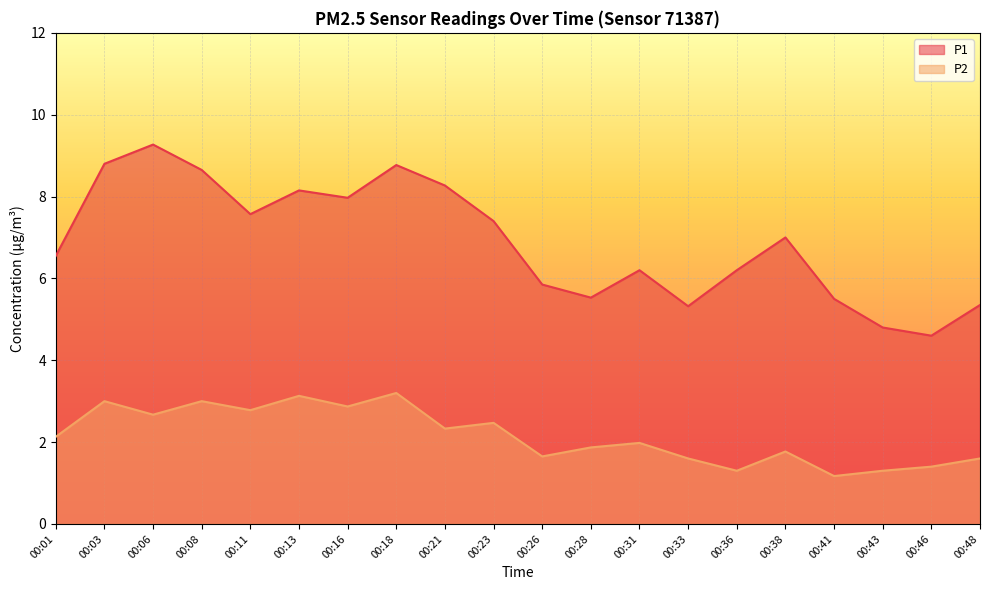

Reading left to right, transcribe all the data shown in this chart.

P1: 6.5	8.8	9.3	8.7	7.6	8.2	8.0	8.8	8.3	7.4	5.8	5.5	6.2	5.3	6.2	7.0	5.5	4.8	4.6	5.3
P2: 2.1	3.0	2.7	3.0	2.8	3.1	2.9	3.2	2.3	2.5	1.6	1.9	2.0	1.6	1.3	1.8	1.2	1.3	1.4	1.6